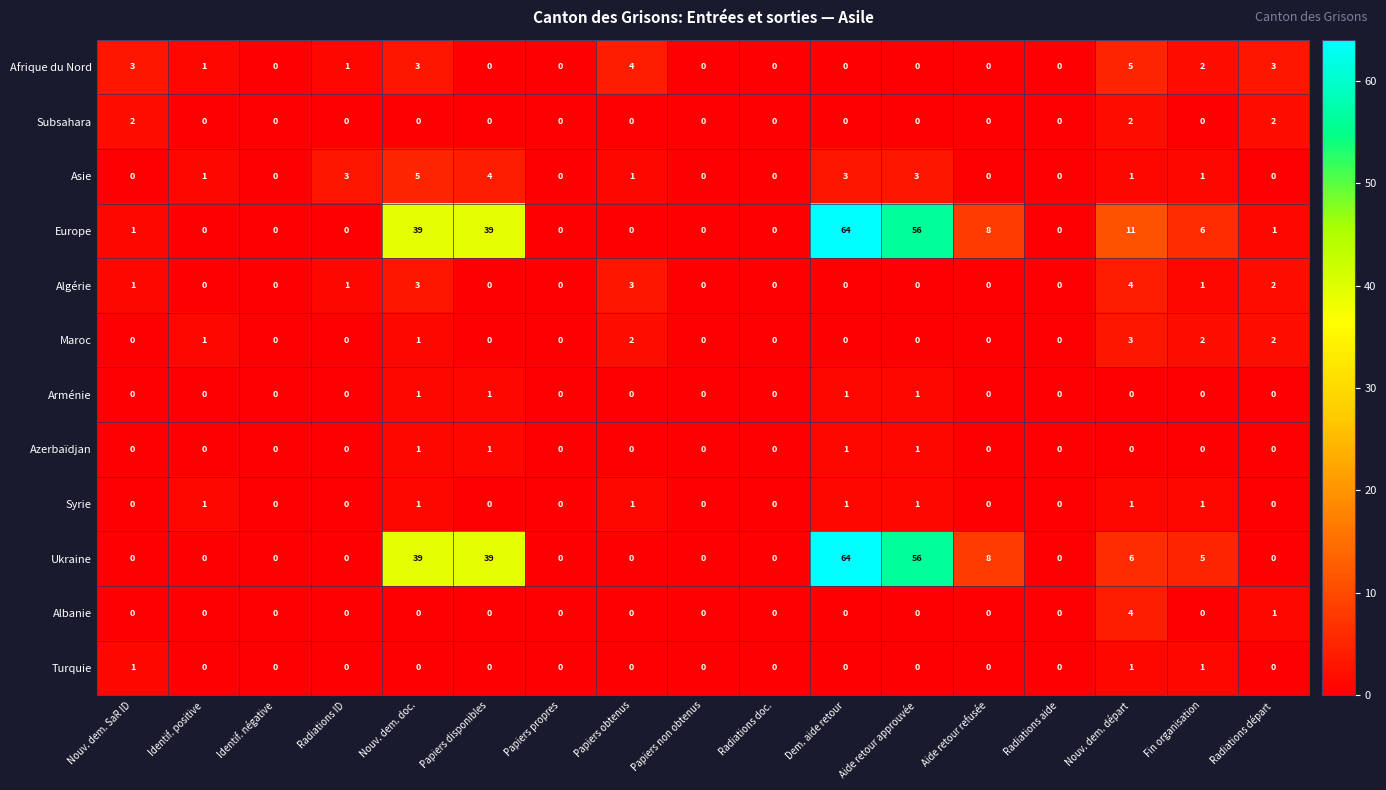

At which category is the sum across all series the highest?

Dem. aide retour